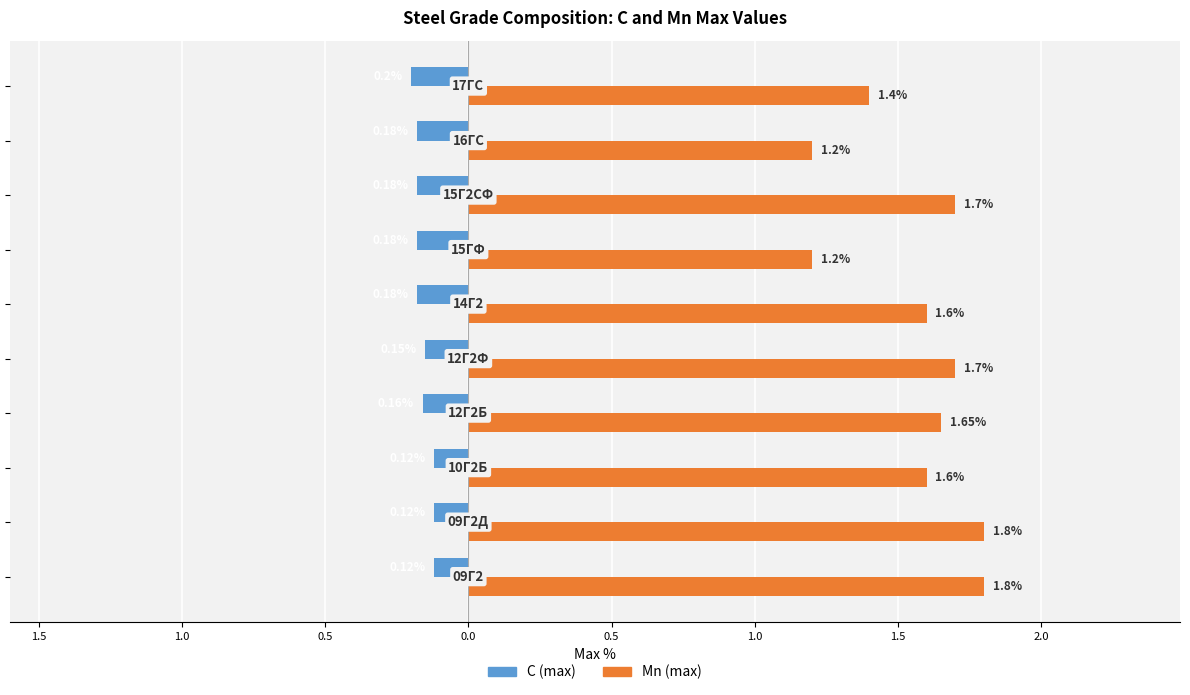

What are all the series names shown in the legend?

C (max), Mn (max)